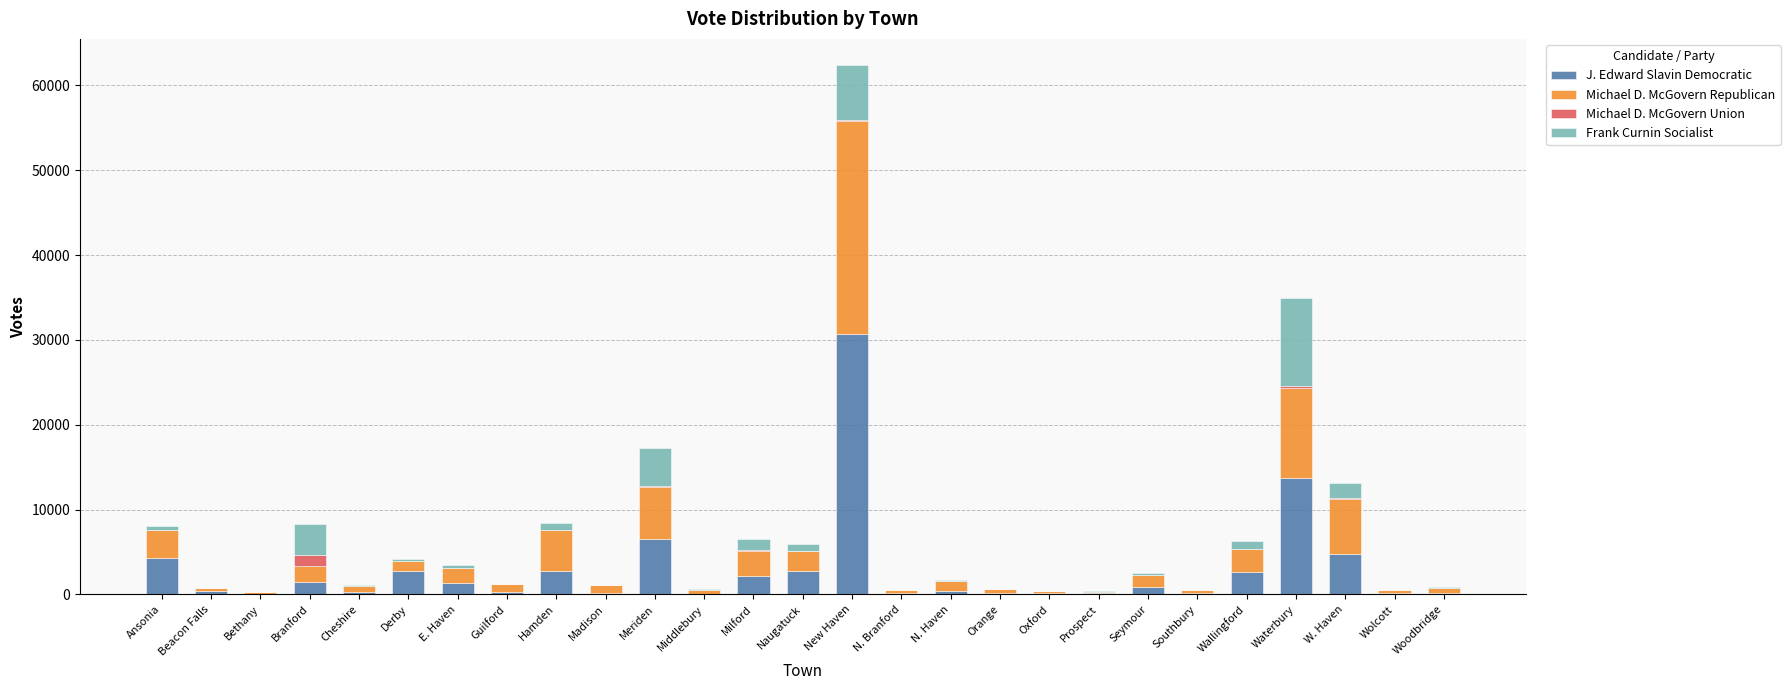

At which category is the sum across all series the highest?

New Haven